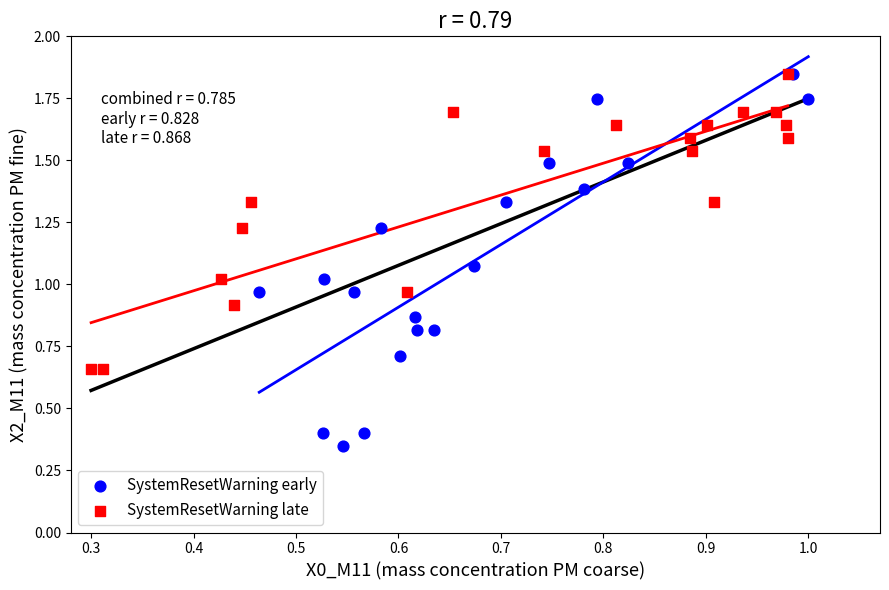

Which series has the largest Y range (max minus min)?

SystemResetWarning early